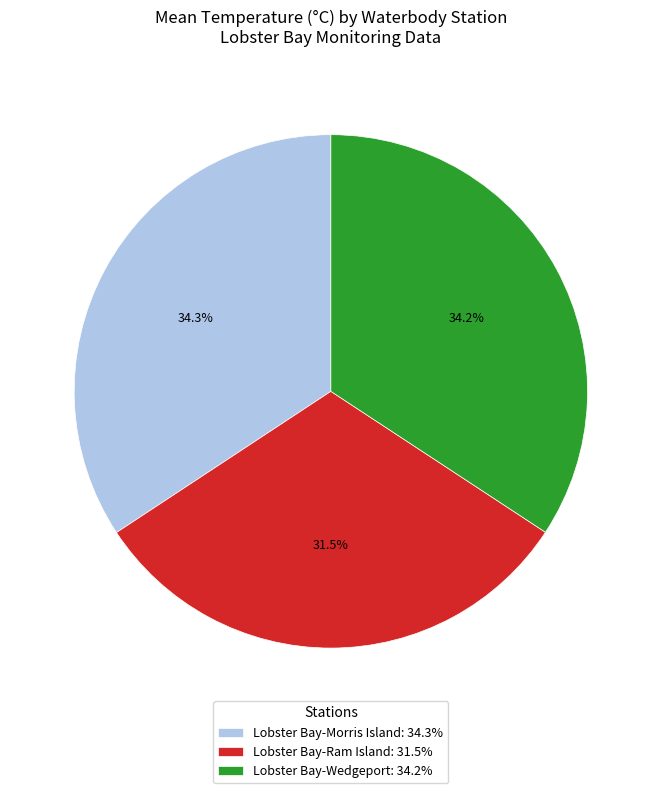

Does Lobster Bay-Morris Island: 34.3% account for over 50% of the chart?

No